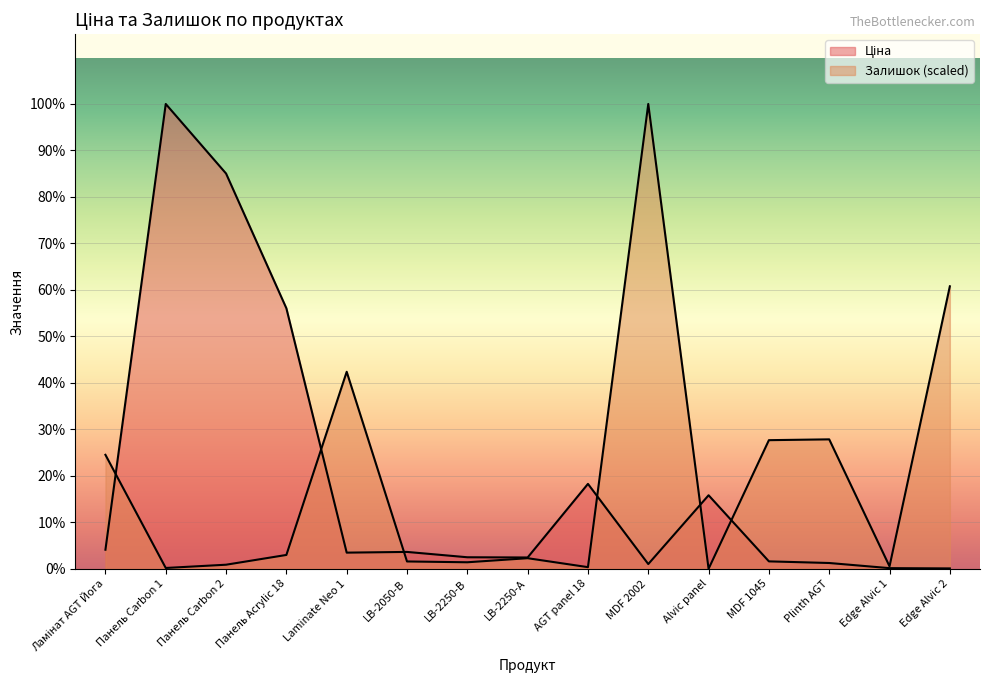

What is the value of the Ціна point at the 4th from the left?

11312.5